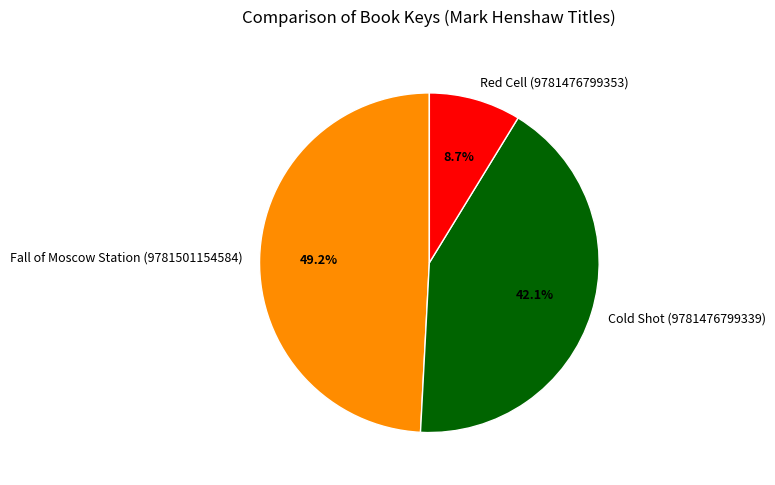

What is the ratio of the value at Red Cell (9781476799353) to the value at Cold Shot (9781476799339)?

0.2